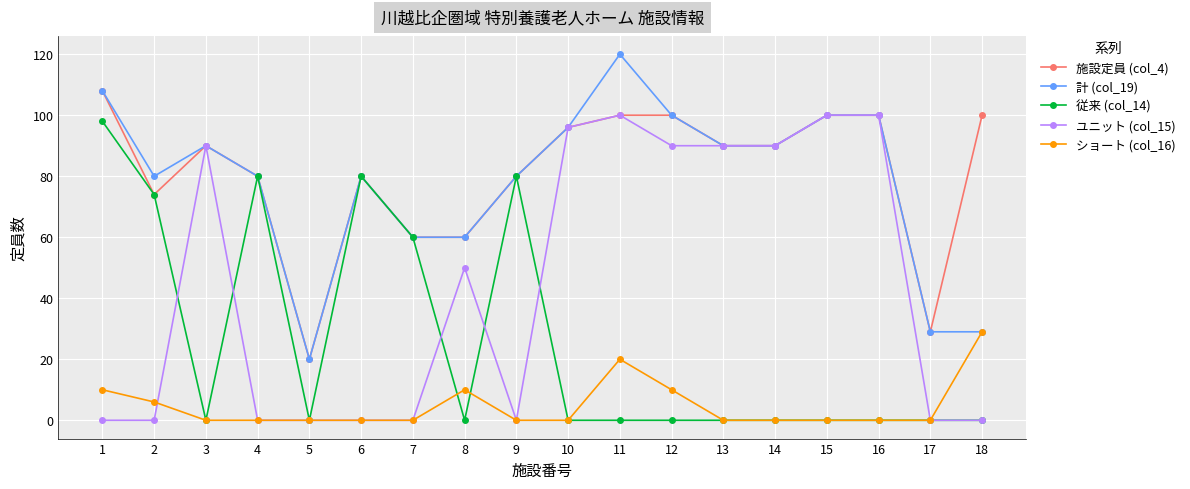

What value does the 施設定員 (col_4) series have at 12, to the nearest 10?

100